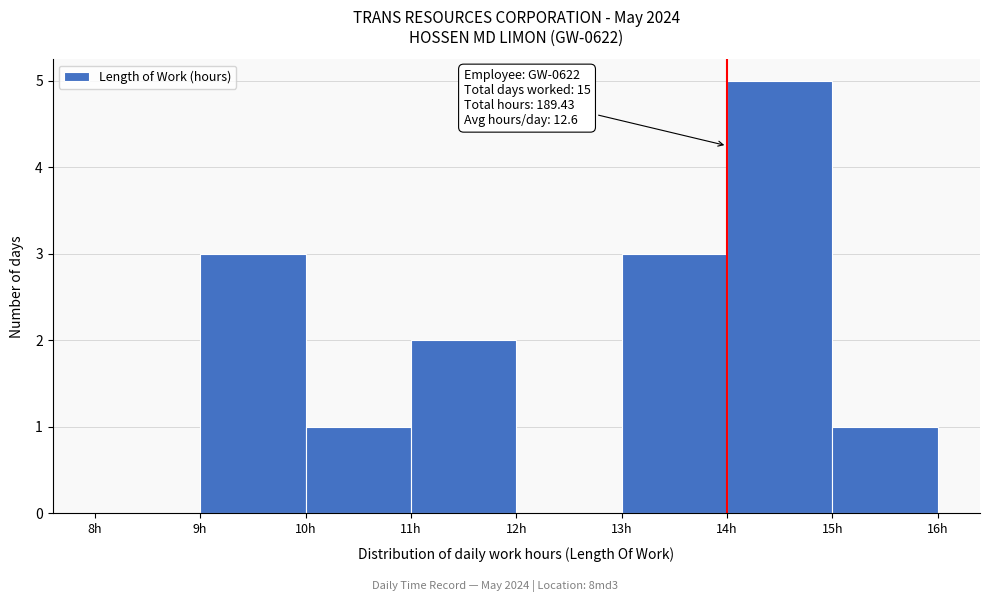

Over which range of the x-axis is the bar tallest?

14 to 15